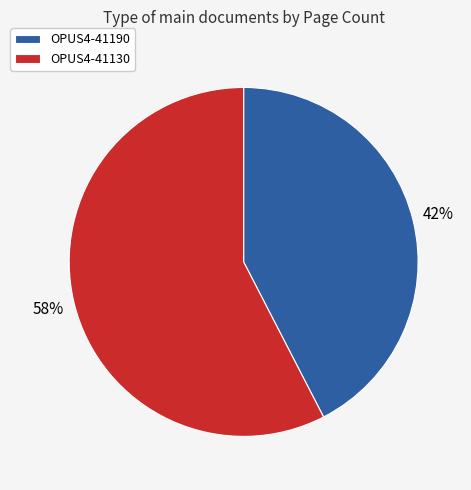

Between OPUS4-41190 and OPUS4-41130, which is larger?

OPUS4-41130